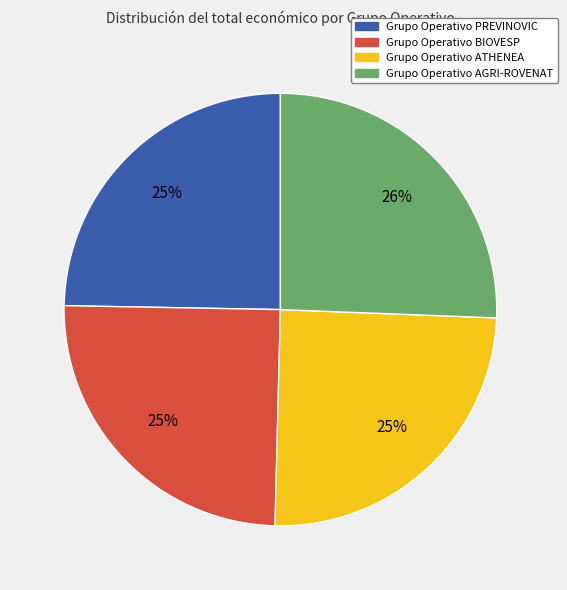

What is the ratio of the value at Grupo Operativo ATHENEA to the value at Grupo Operativo BIOVESP?

1.0